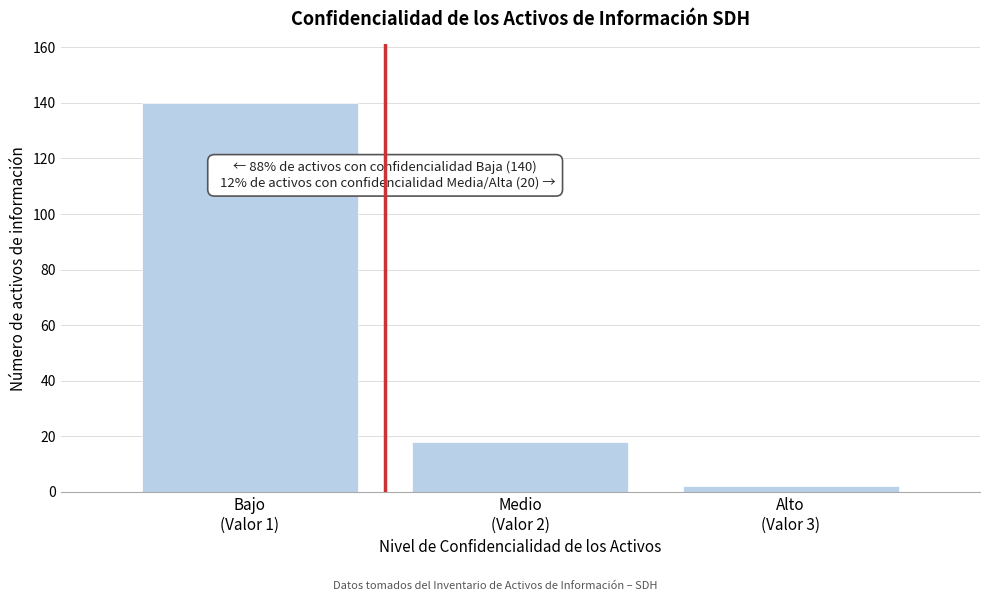

Reading left to right, extract all data points from this chart.

140	18	2